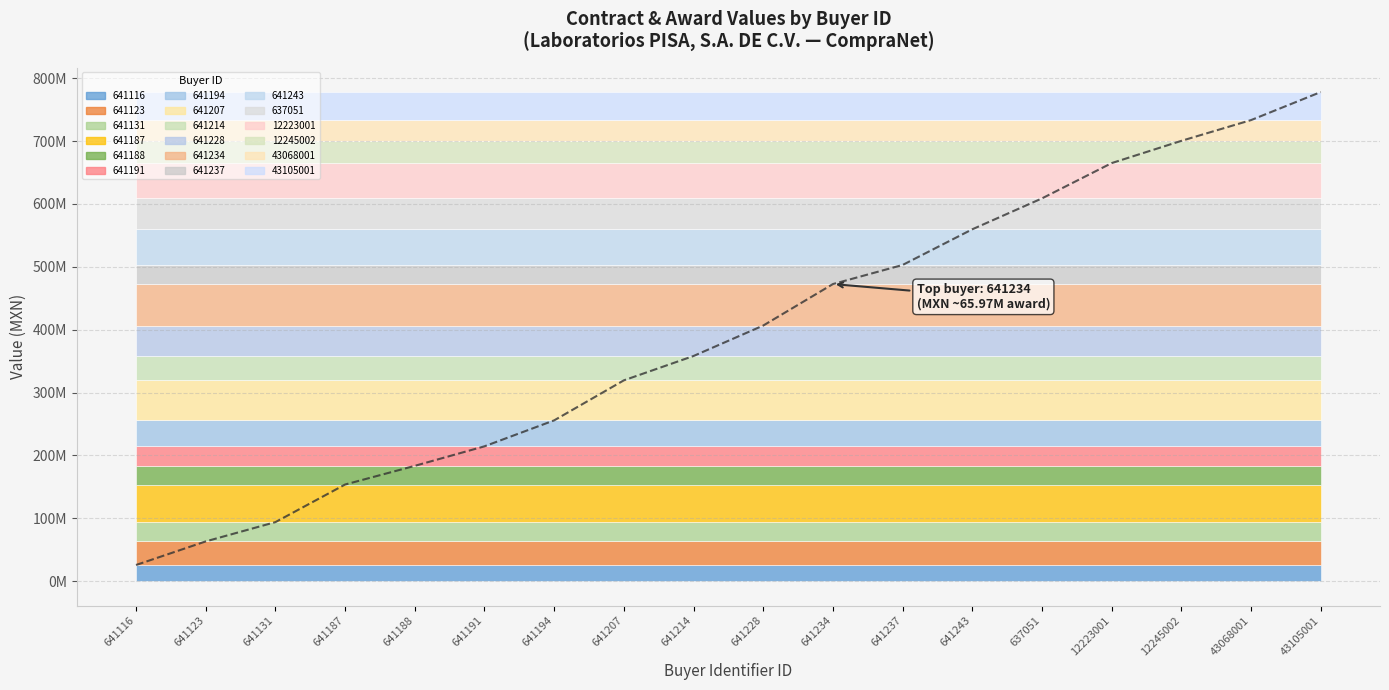

Is it true that the value at 43105001 is 190324283.9?

False